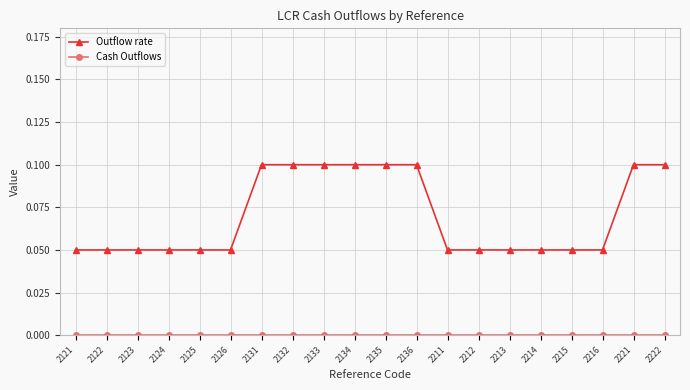

Which series has the largest total across all categories?

Outflow rate